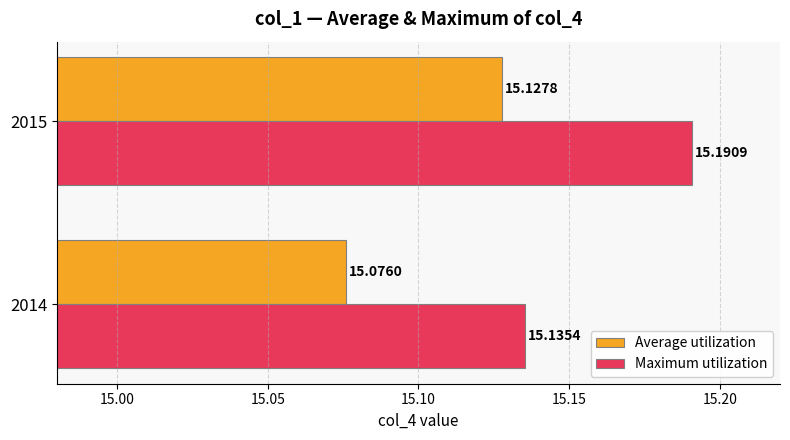

Which series has the largest total across all categories?

Maximum utilization